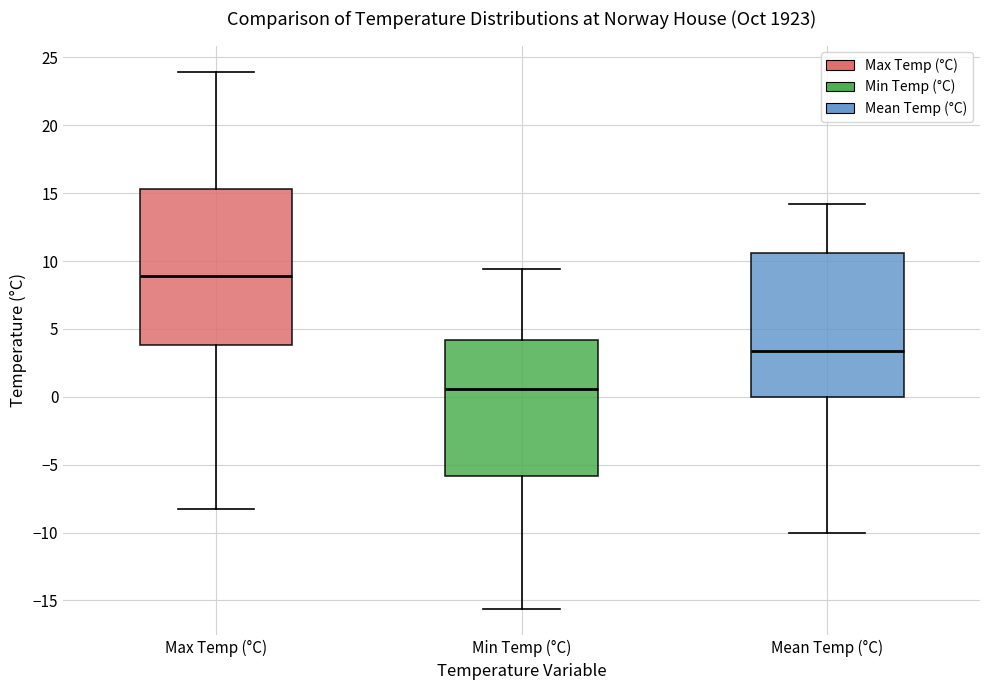

Reading left to right, read every box against the y-axis: the position of its median line, the range the box covers, and the ends of its whiskers. The values are not printed on the chart, so give them approximately, as read against the axis.

Max Temp (°C): median 9.0, box 4.0 to 15.5, whiskers -8.5 to 24.0
Min Temp (°C): median 0.5, box -6.0 to 4.0, whiskers -15.5 to 9.5
Mean Temp (°C): median 3.5, box 0.0 to 10.5, whiskers -10.0 to 14.0